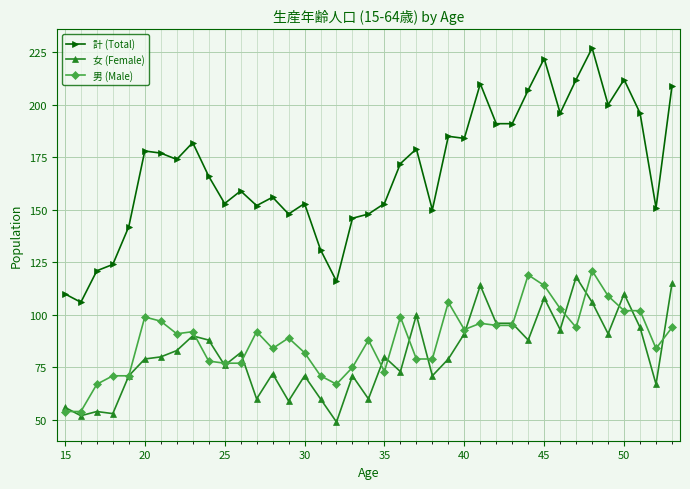

What are all the series names shown in the legend?

計 (Total), 女 (Female), 男 (Male)